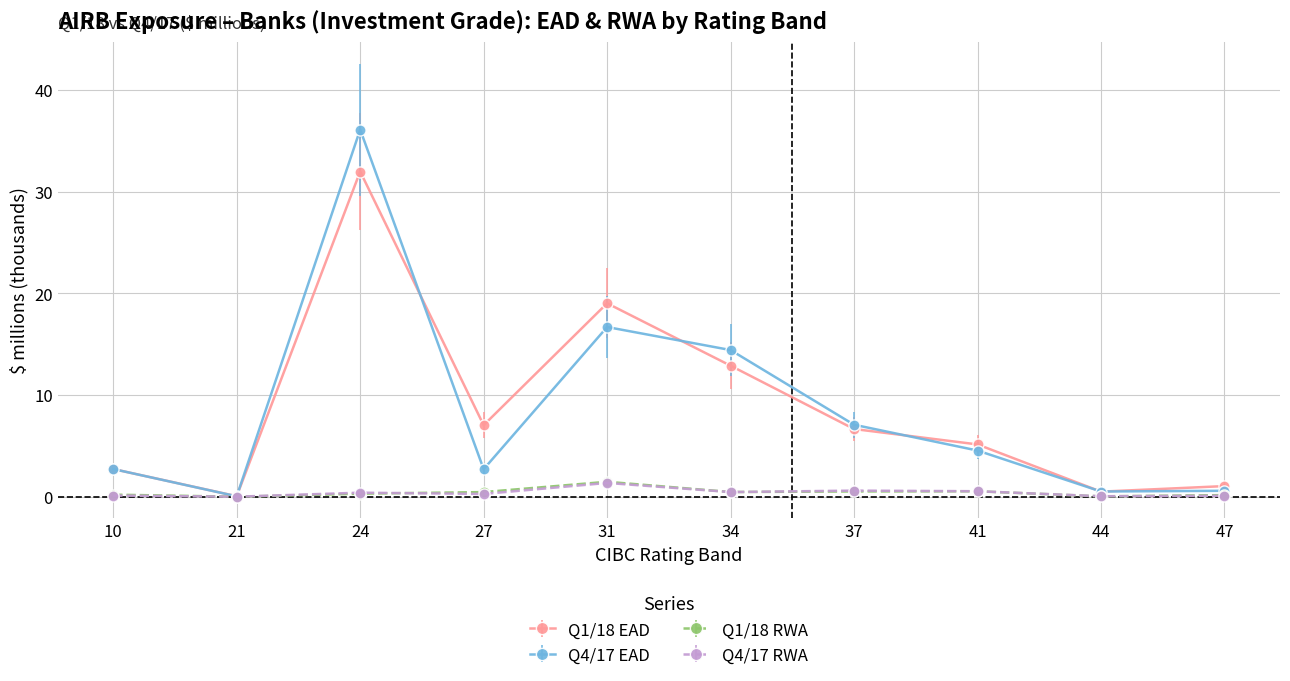

The Q1/18 EAD series shows 6.6 at 34. True or false?

False